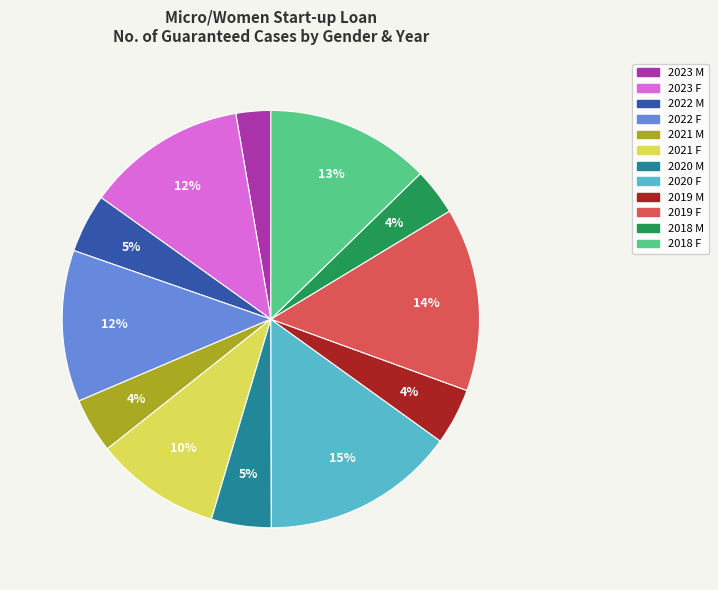

What is the largest slice in the pie chart?

2020 F